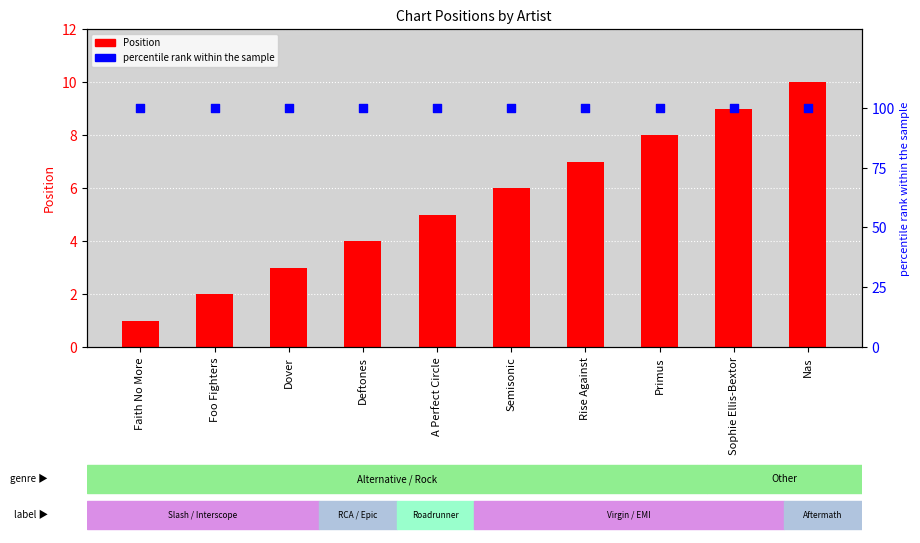

What is the total value across all series at Faith No More?

101